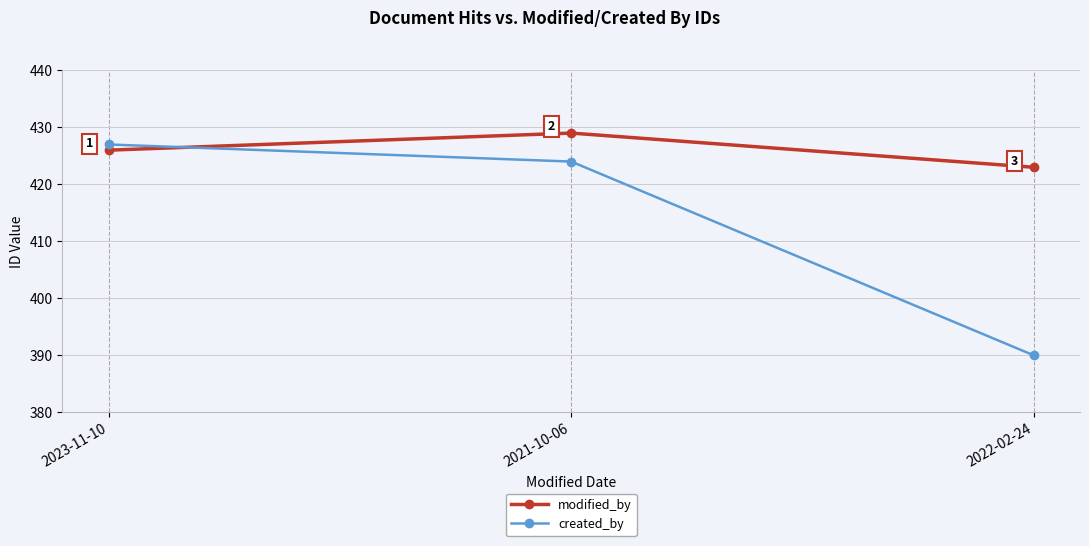

Is it true that created_by equals 196 at 2021-10-06?

False